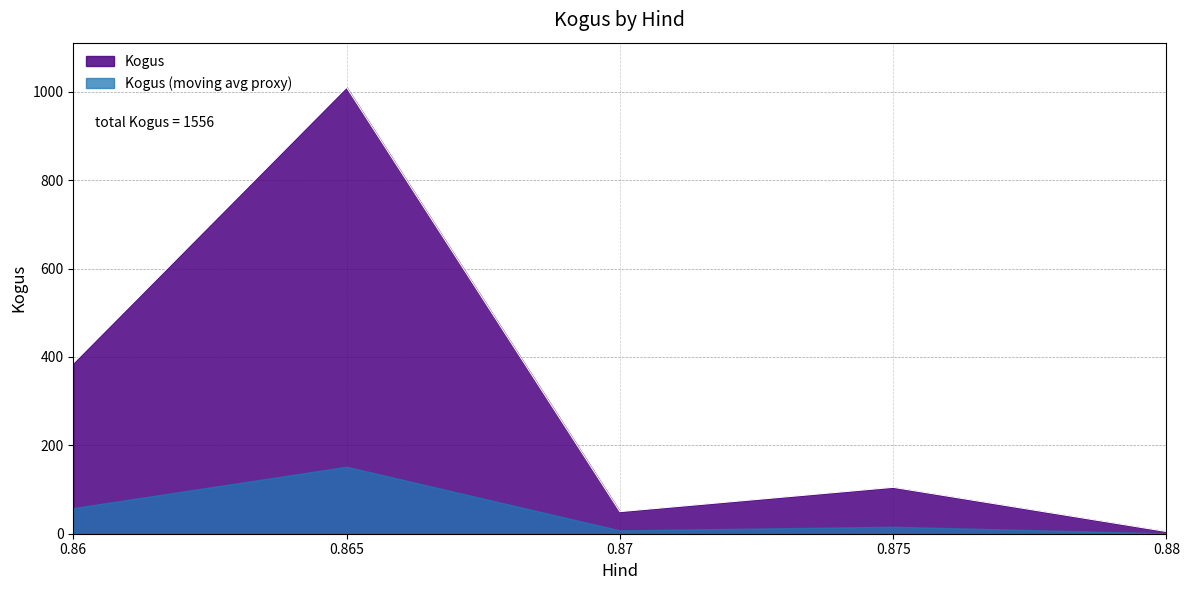

Which series has the widest spread of values?

Kogus